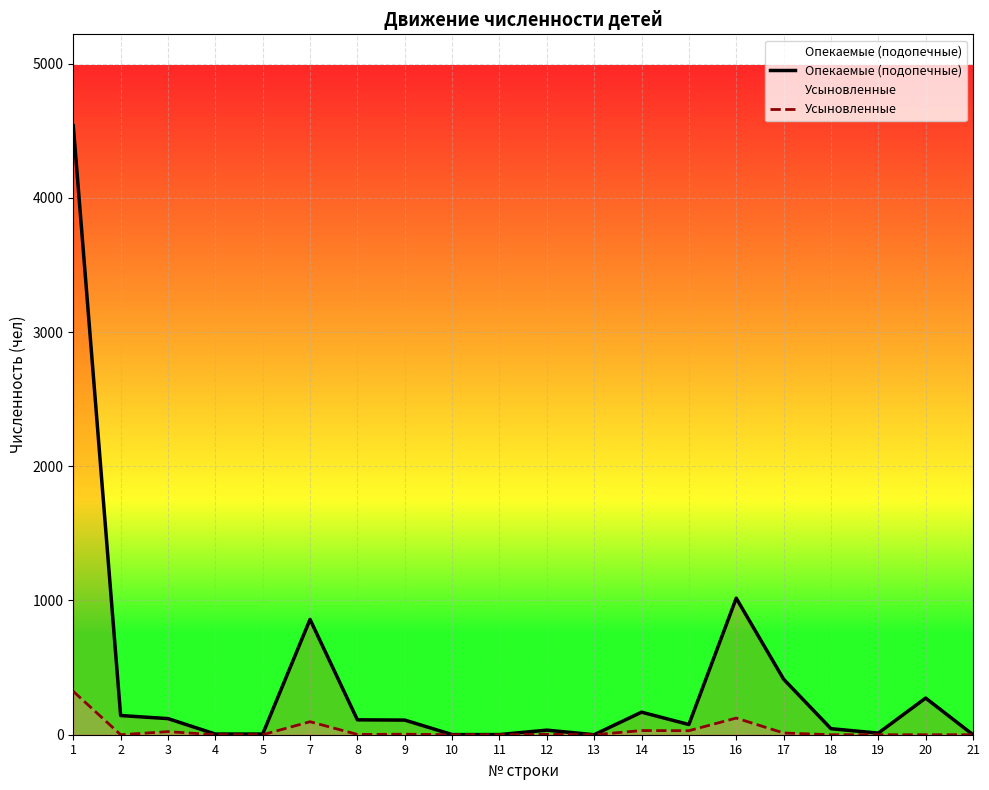

True or false: Опекаемые (подопечные) has more than 1 interior local peaks.

True